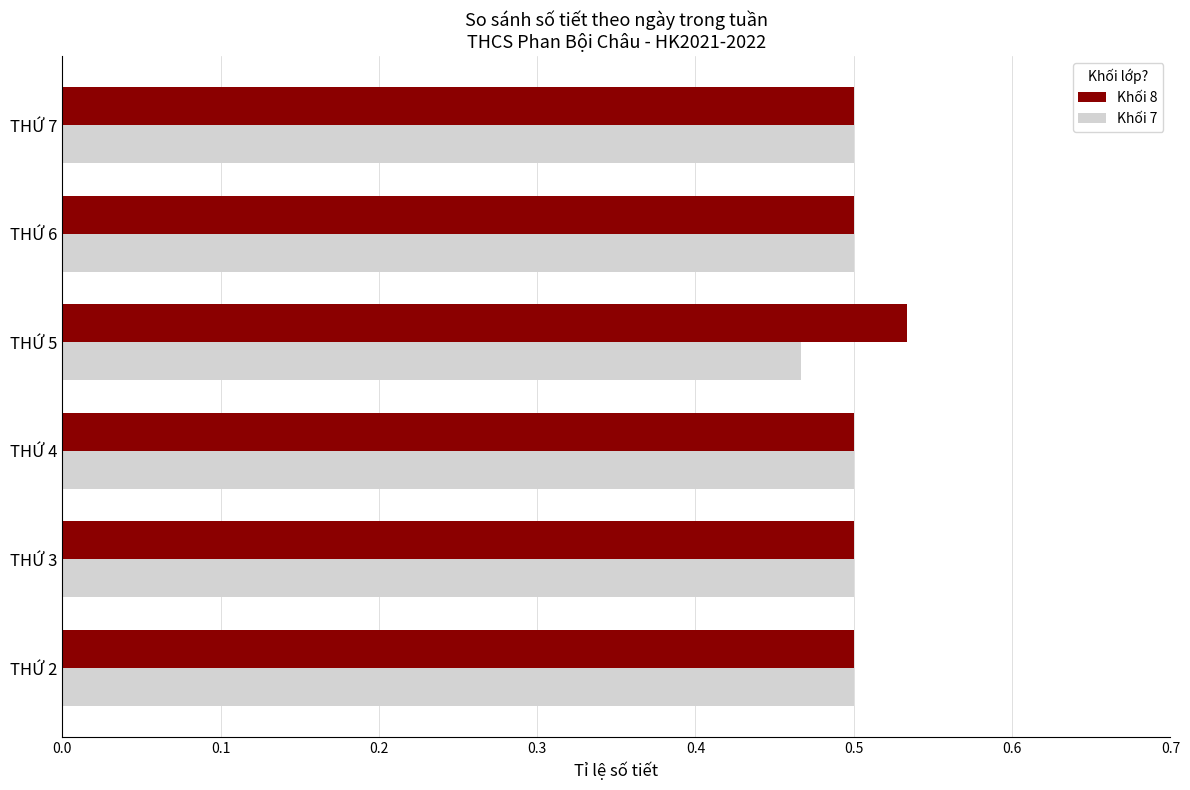

At which label does Khối 7 reach its minimum?

THỨ 5